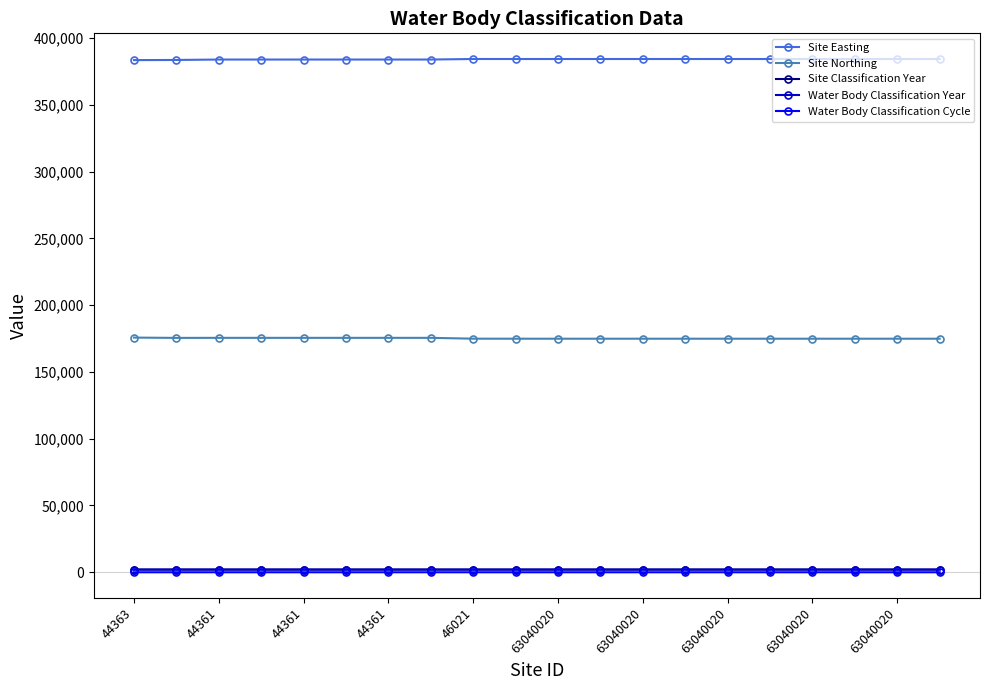

Reading left to right, extract all data points from this chart.

Site Easting: 383429	383534	383861	383861	383861	383861	383861	383861	384261	384251	384251	384251	384251	384251	384251	384251	384251	384251	384251	384251
Site Northing: 175694	175463	175502	175502	175502	175502	175502	175502	174880	174854	174854	174854	174854	174854	174854	174854	174854	174854	174854	174854
Site Classification Year: 2013	2013	2016	2015	2014	2014	2013	2013	2013	2015	2016	2015	2016	2015	2016	2015	2016	2015	2014	2014
Water Body Classification Year: 2013	2013	2016	2015	2014	2014	2013	2013	2013	2015	2016	2015	2016	2015	2016	2015	2016	2015	2014	2014
Water Body Classification Cycle: 1	1	2	2	2	1	2	1	1	2	2	2	2	2	2	2	2	2	2	1